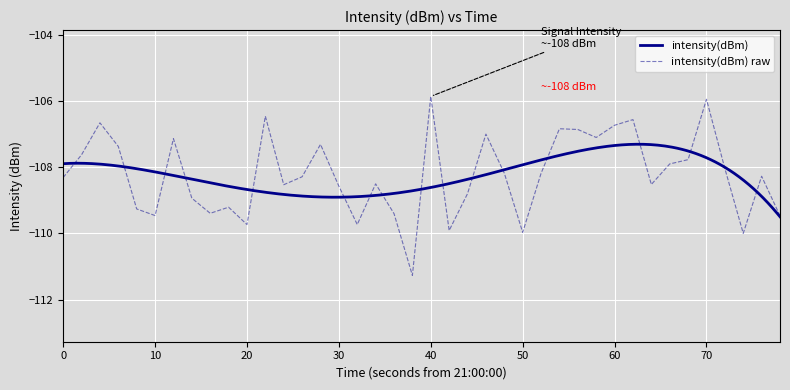

The intensity(dBm) raw series shows -109.5 at 10. True or false?

True